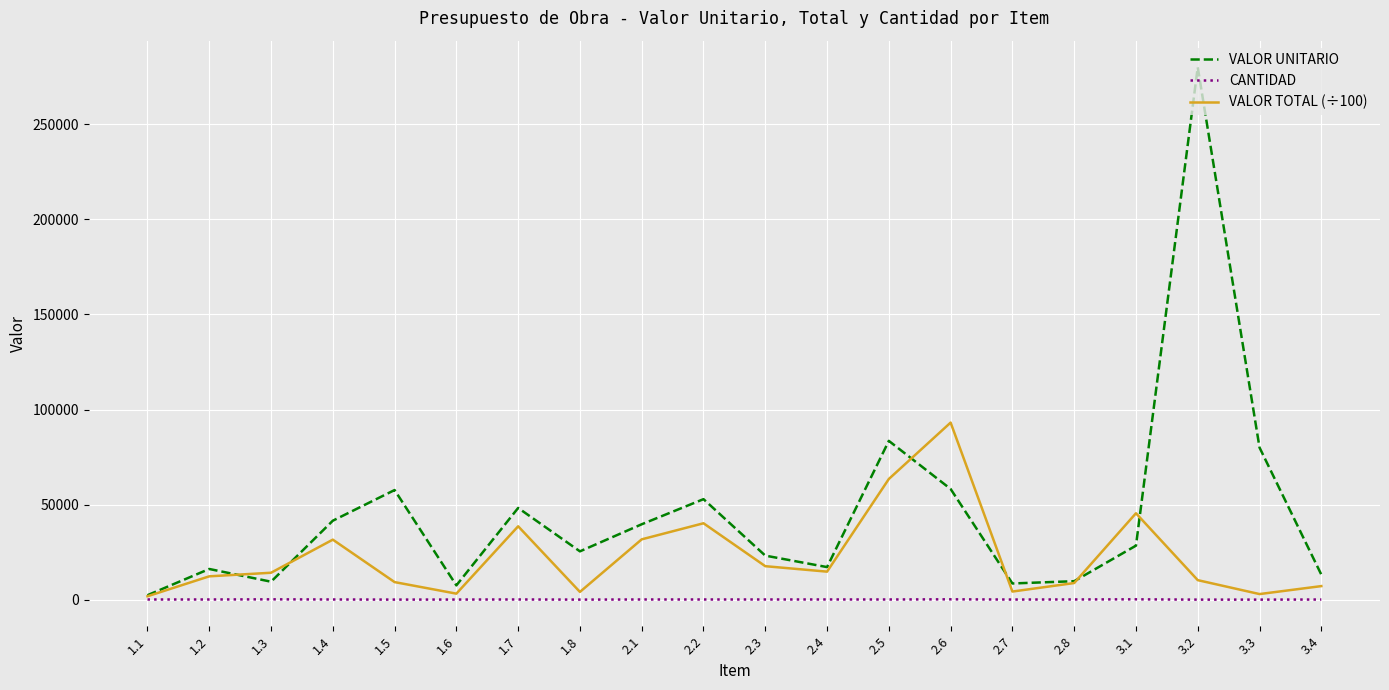

List the series in order of their overall mean, highest first.

VALOR UNITARIO, VALOR TOTAL (÷100), CANTIDAD